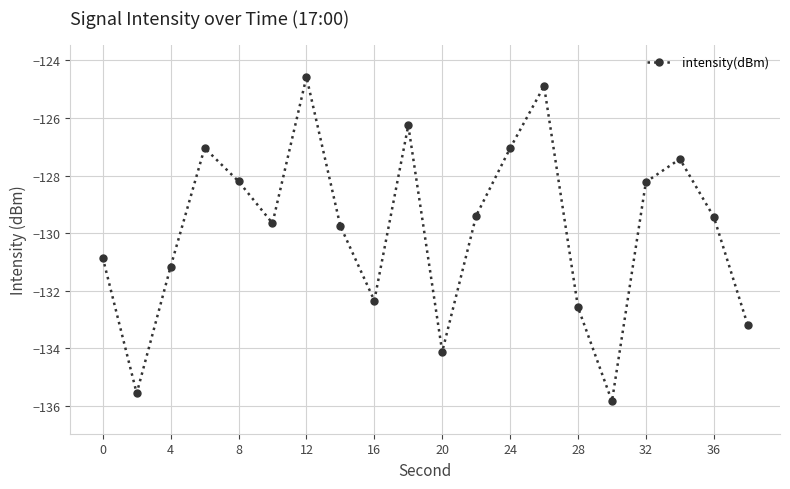

What is the difference between the maximum and minimum values?

11.3